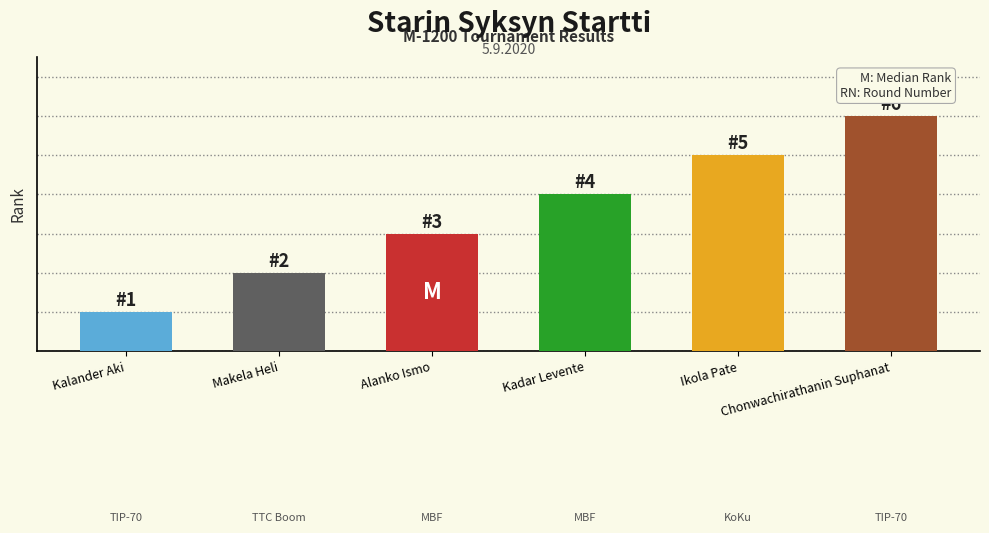

Rank the categories by value from lowest to highest.

Kalander Aki, Makela Heli, Alanko Ismo, Kadar Levente, Ikola Pate, Chonwachirathanin Suphanat